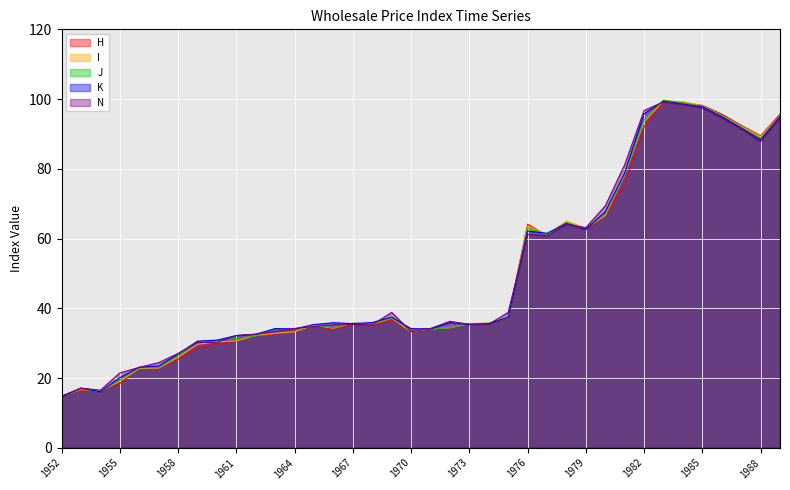

What is the difference between the highest and lowest values at 1973?

0.3